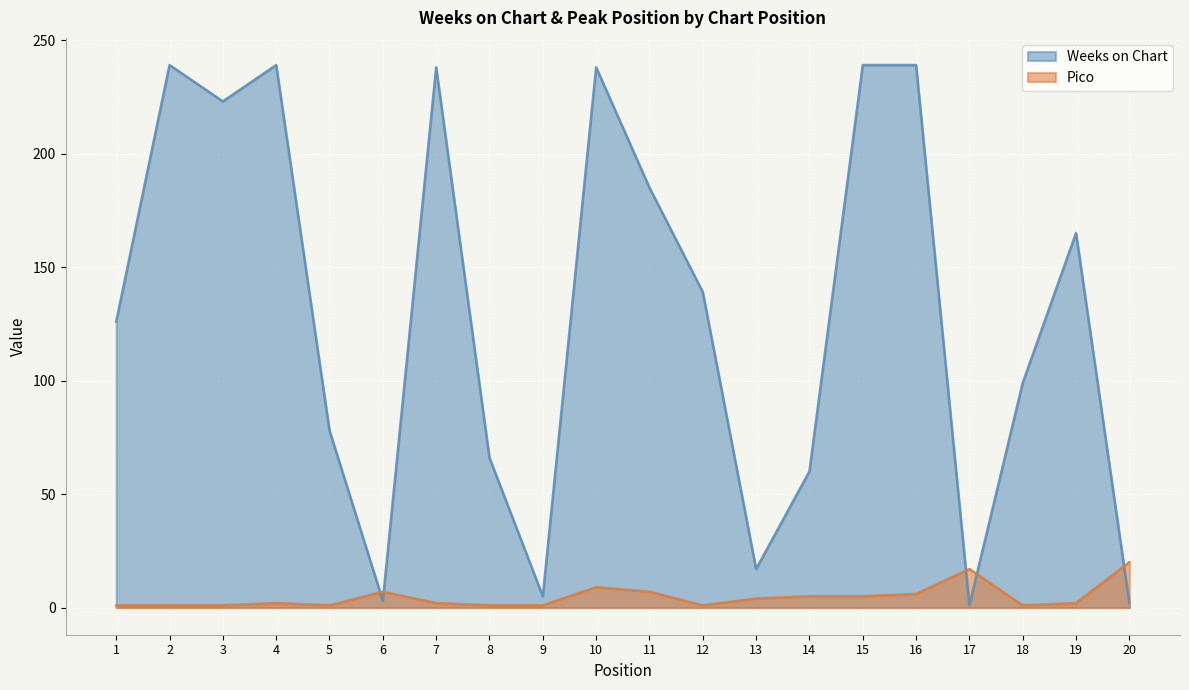

What is the sum of all Pico values?

94